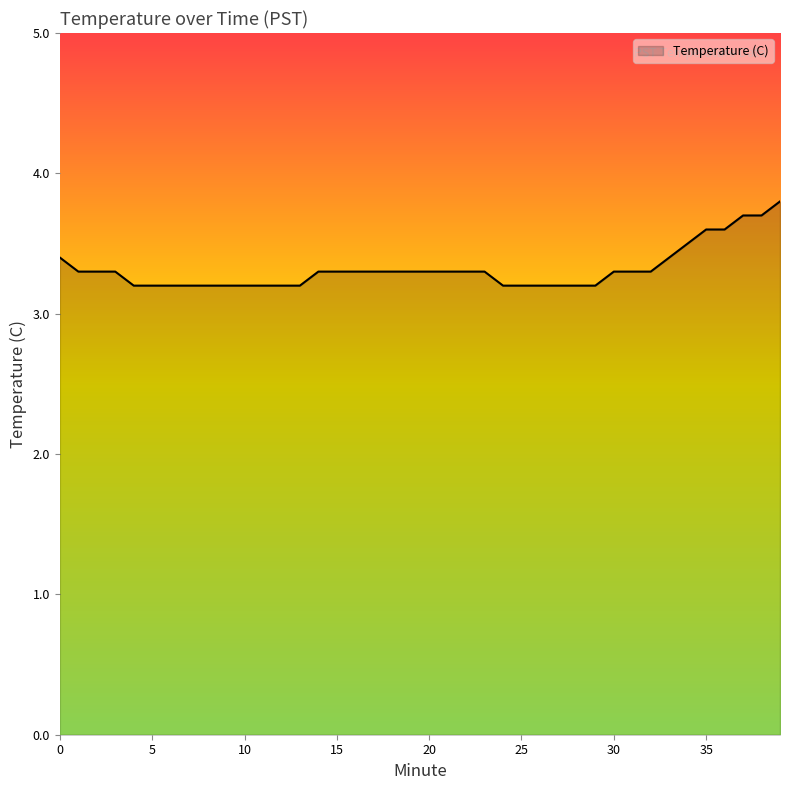

What is the sum of all values?

132.7